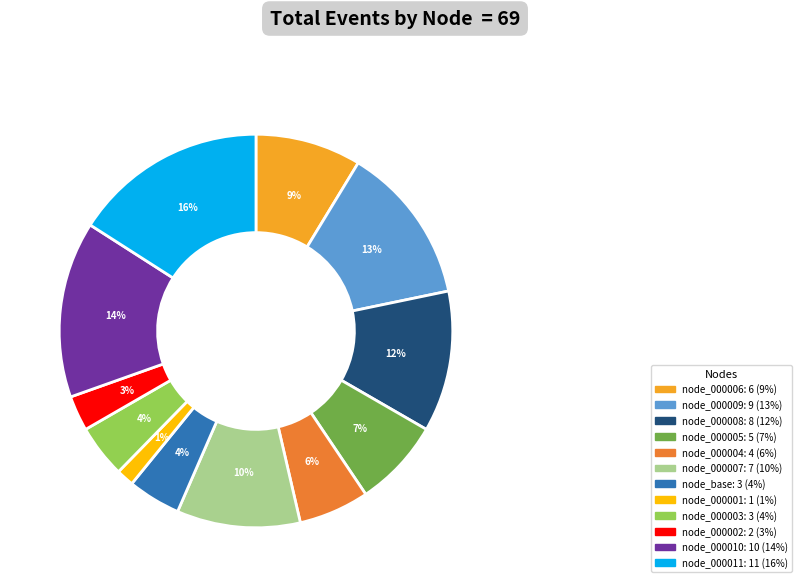

To the nearest percent, what is the average slice percentage?

8%